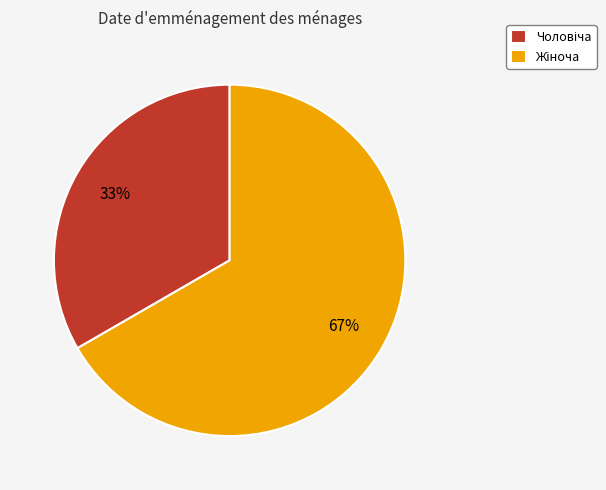

Is there a majority slice in this chart?

Yes